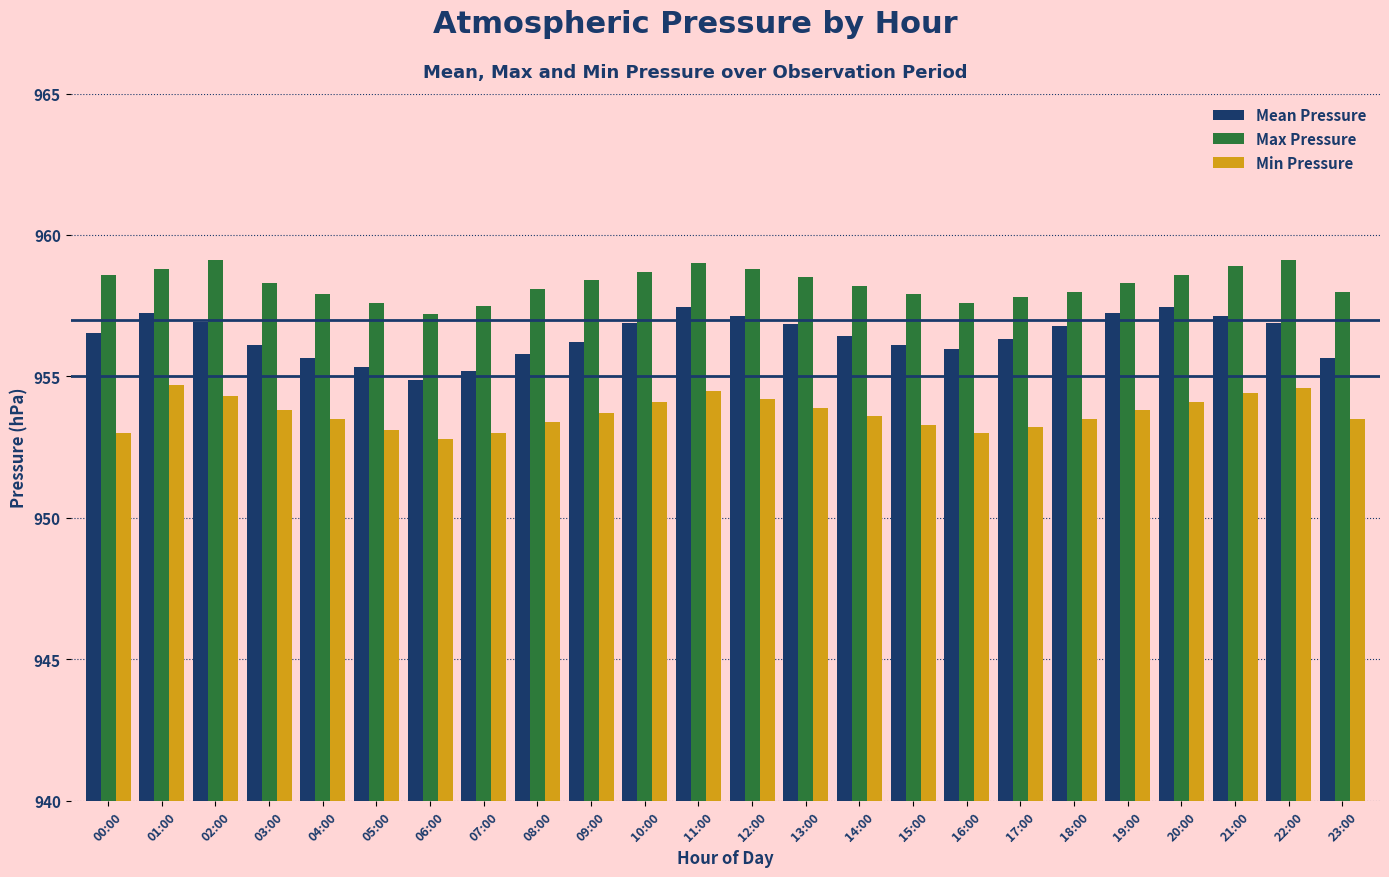

The Max Pressure series shows 237.3 at 17:00. True or false?

False